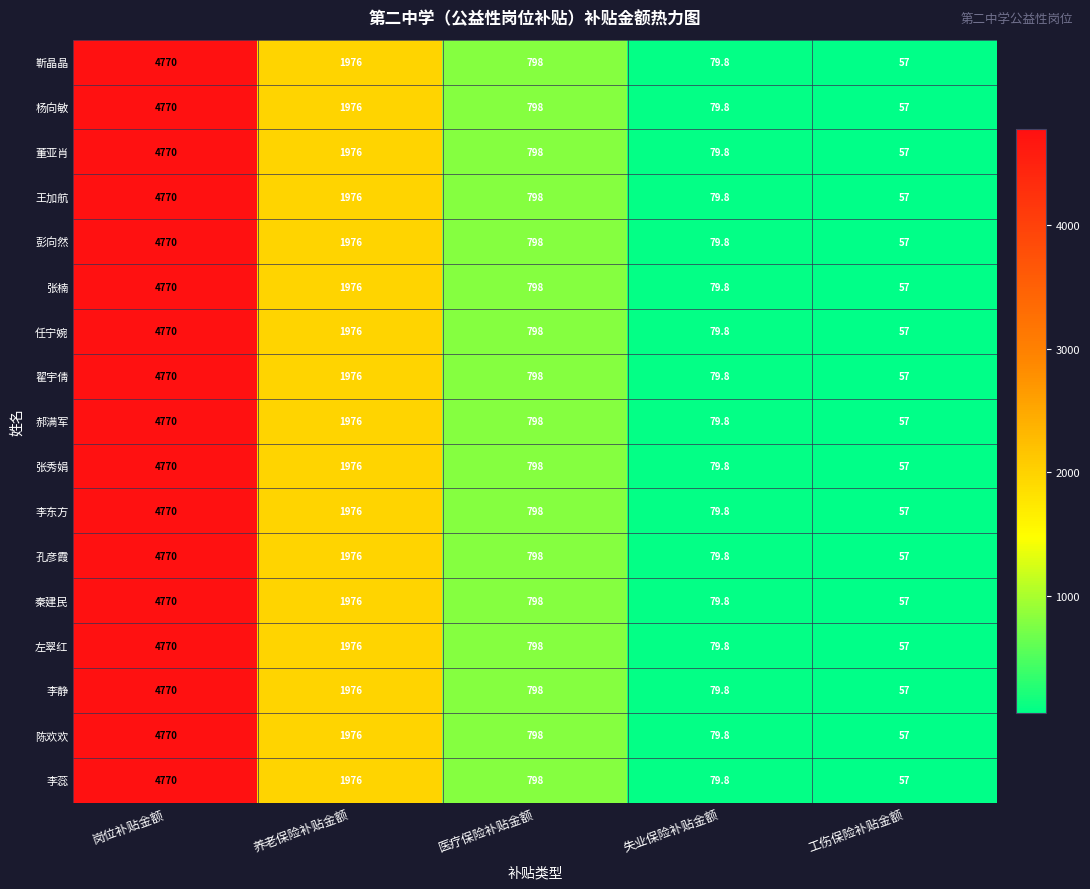

How many series are shown in this chart?

17